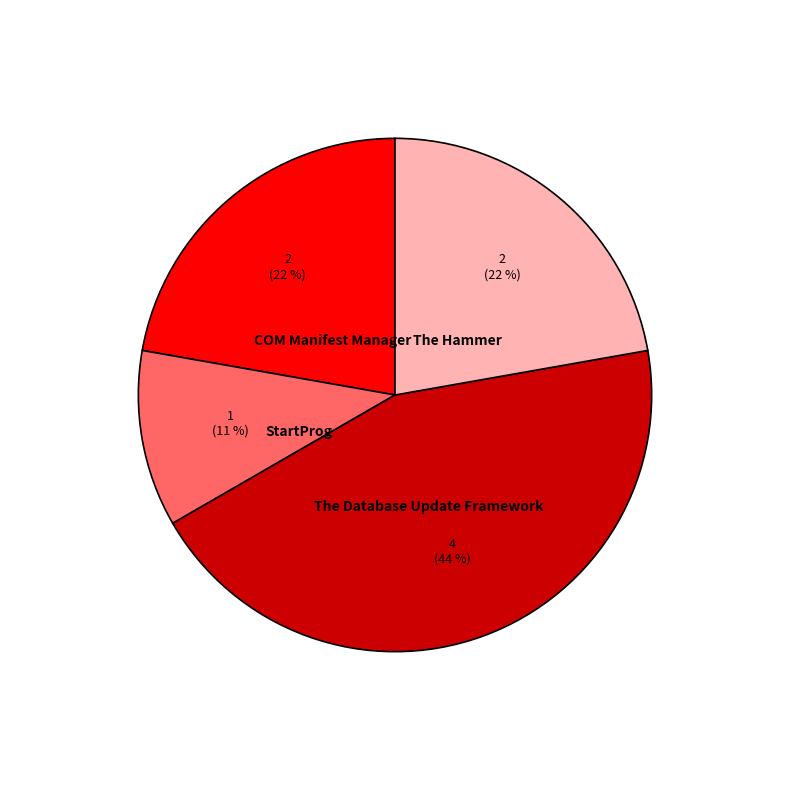

Is there a majority slice in this chart?

No